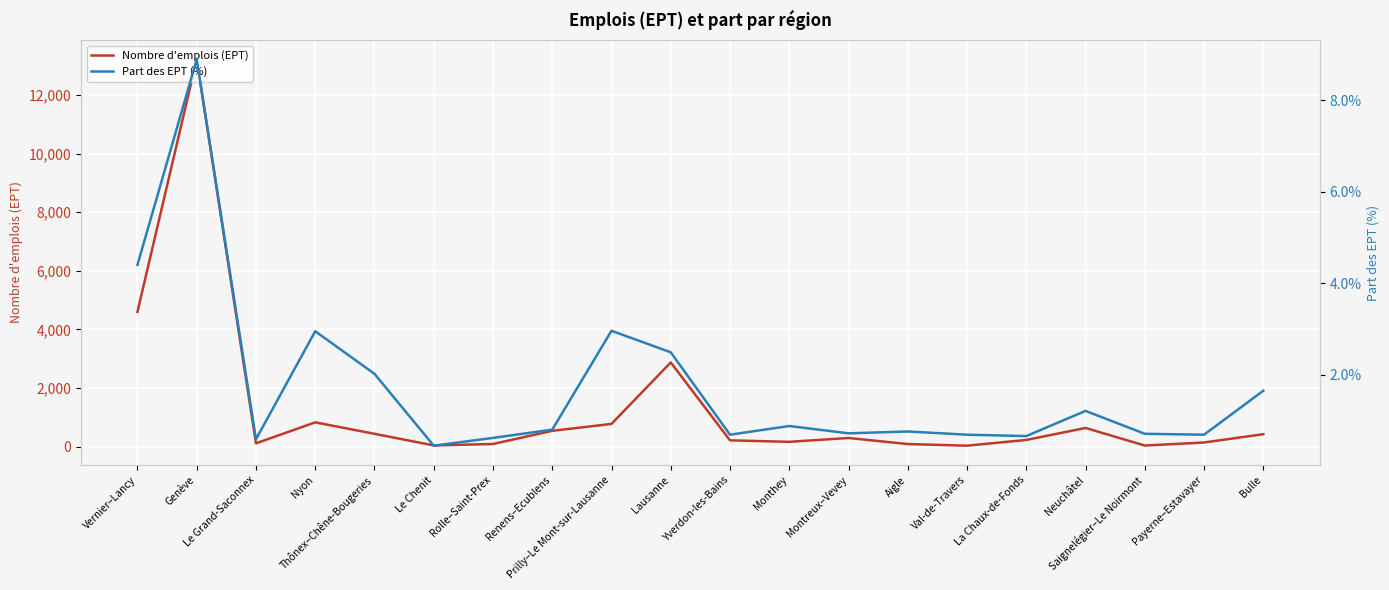

How many distinct data groups are displayed?

2